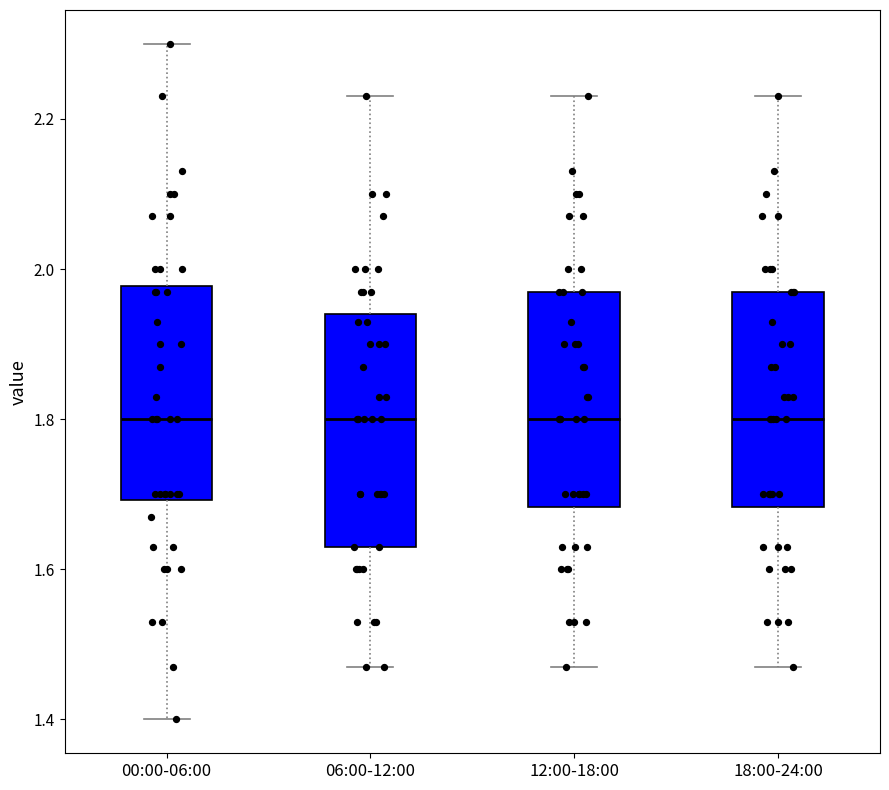

Reading left to right, transcribe this box plot: for each box, give where its median line is, the range the box spans, and where its two whiskers end, as read against the y-axis. The values are not printed on the chart, so give them approximately, as read against the axis.

00:00-06:00: median 1.80, box 1.70 to 1.98, whiskers 1.40 to 2.30
06:00-12:00: median 1.80, box 1.64 to 1.94, whiskers 1.48 to 2.24
12:00-18:00: median 1.80, box 1.68 to 1.98, whiskers 1.48 to 2.24
18:00-24:00: median 1.80, box 1.68 to 1.98, whiskers 1.48 to 2.24